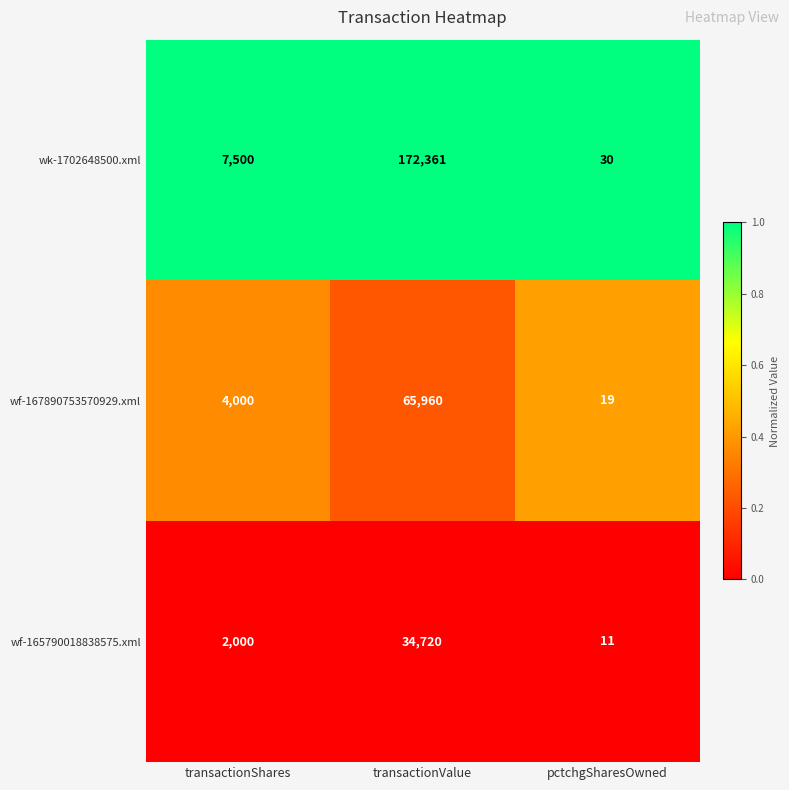

Is it true that wf-167890753570929.xml equals 4000 at transactionShares?

True